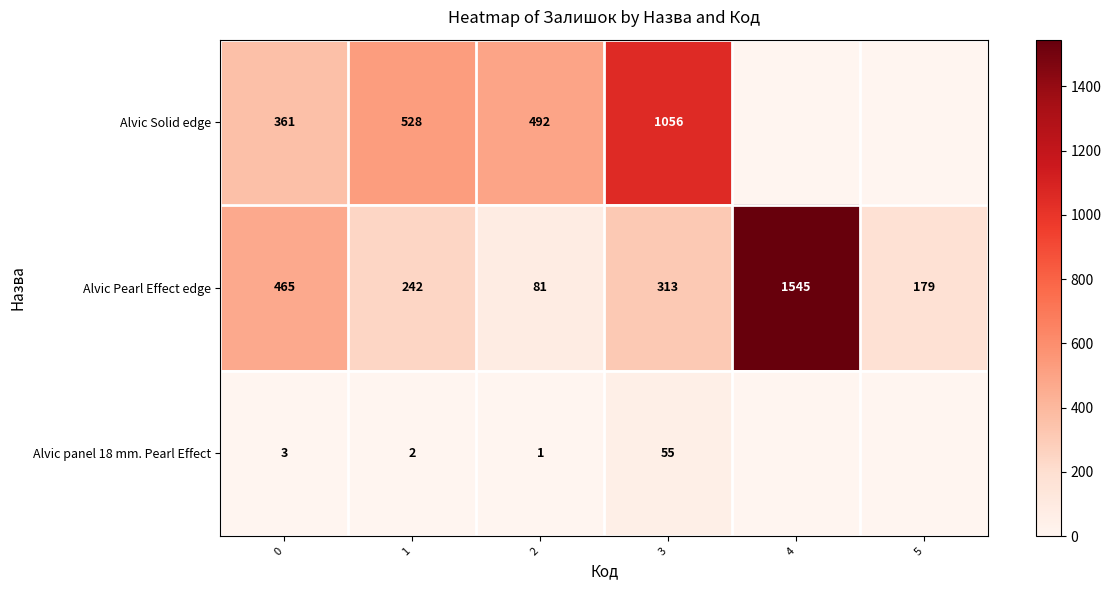

Between 0 and 3, which is larger?

3